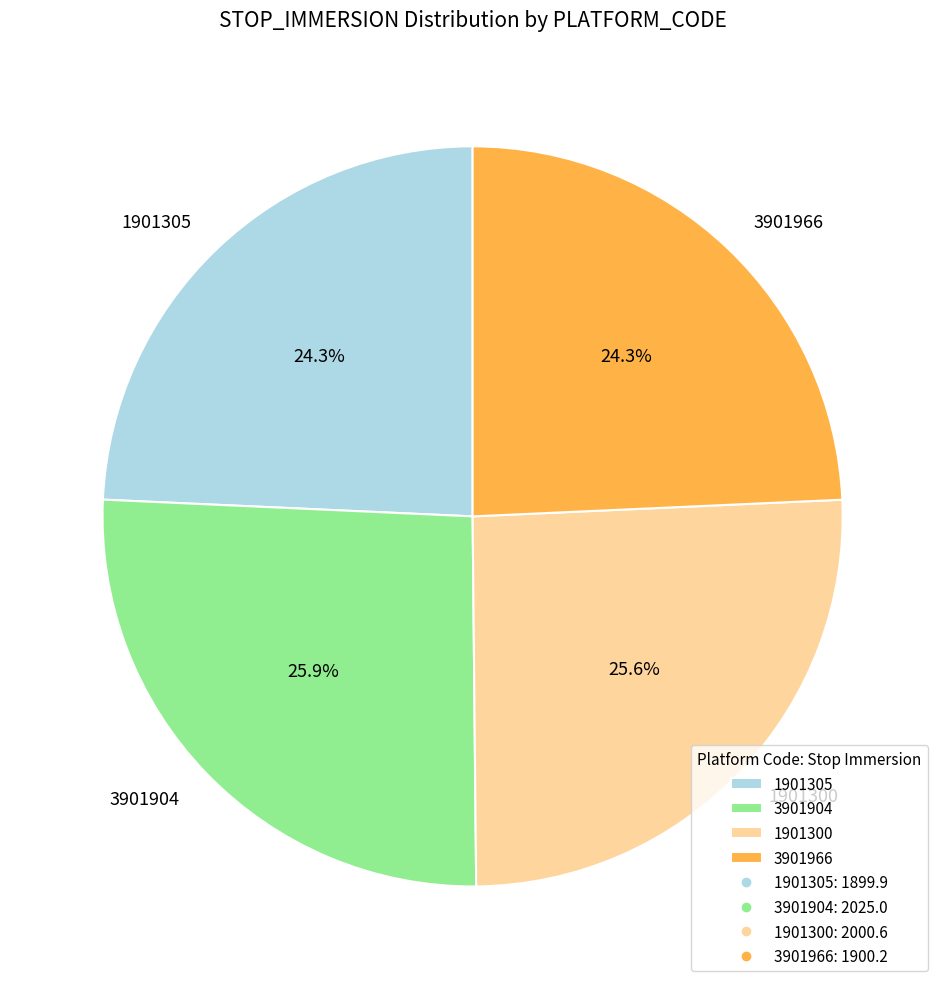

Do 3901904 and 1901300 together represent more than half of the pie?

Yes